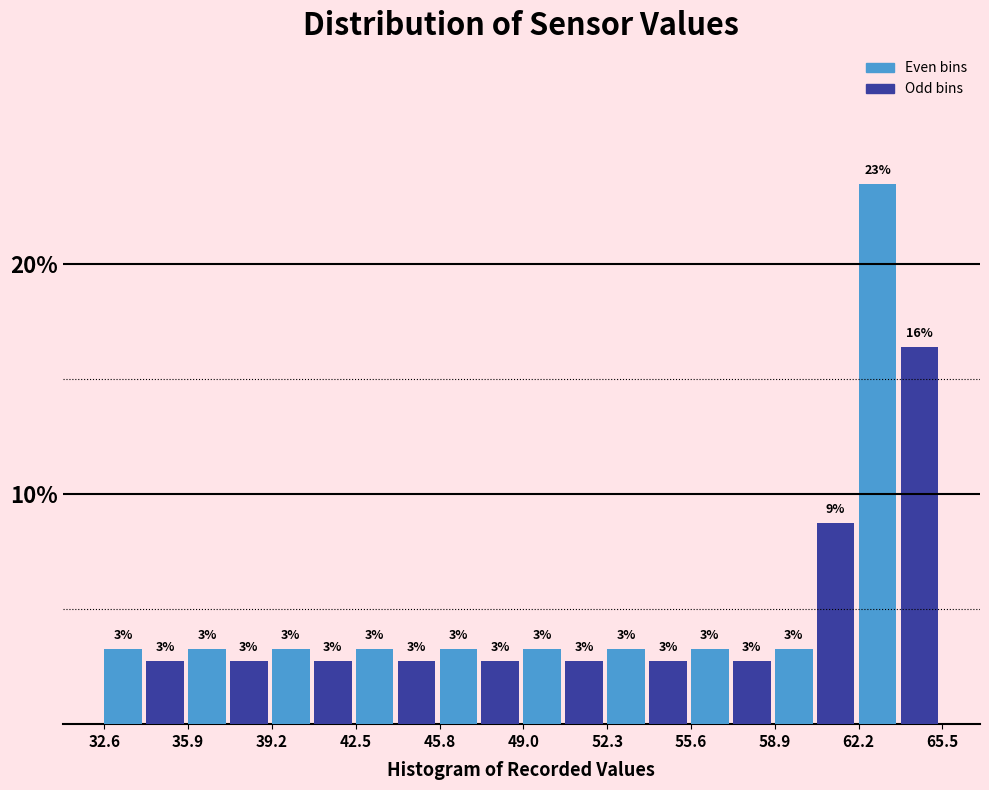

Read against the x-axis, roughly where is the centre of the tallest bar?

63.0